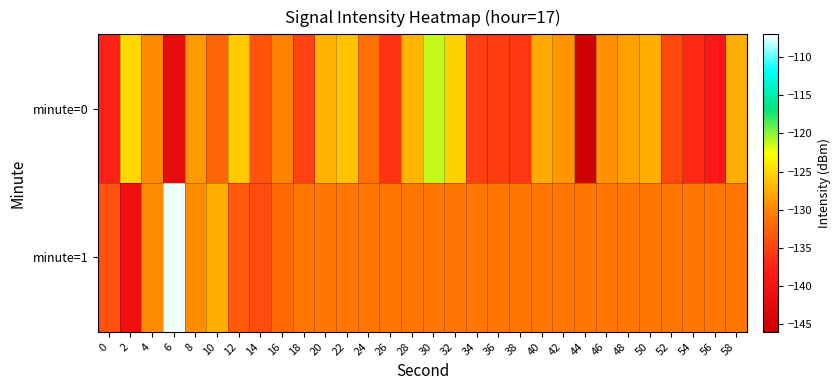

How many series are shown in this chart?

2